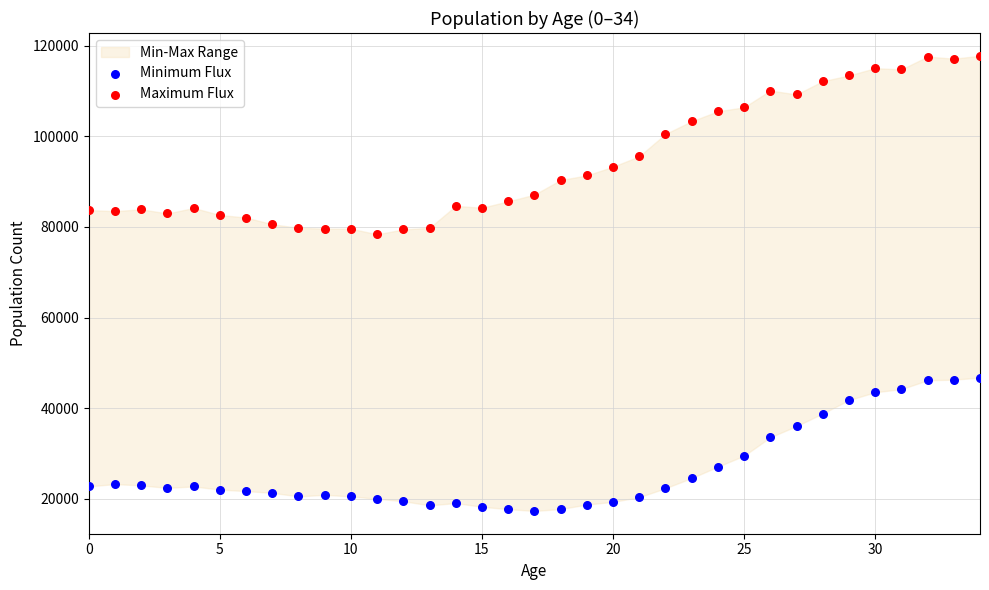

Which series reaches the minimum Y coordinate?

Minimum Flux